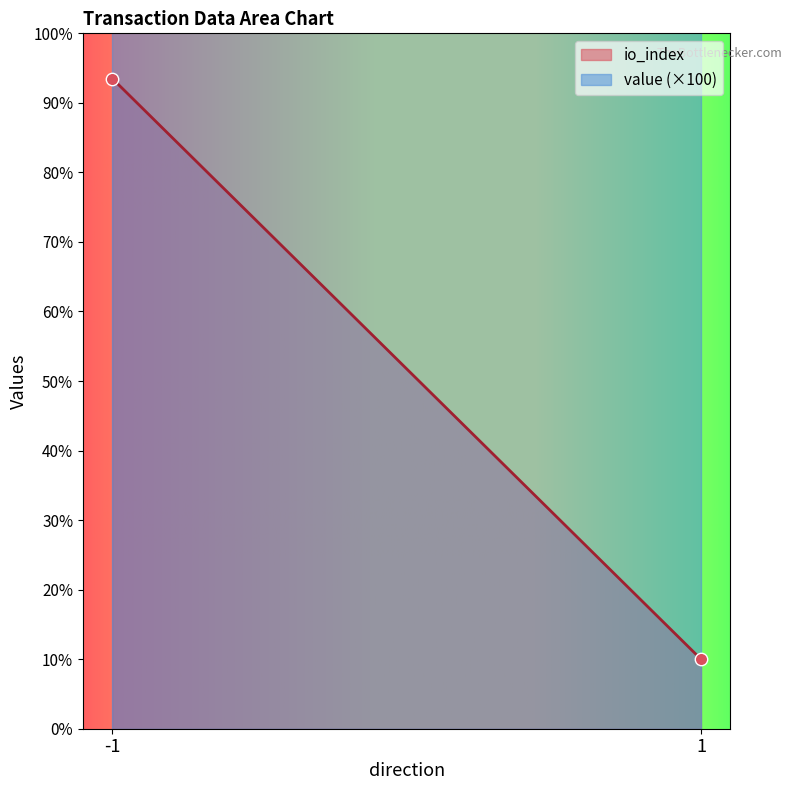

Which series has the widest spread of Y values?

io_index